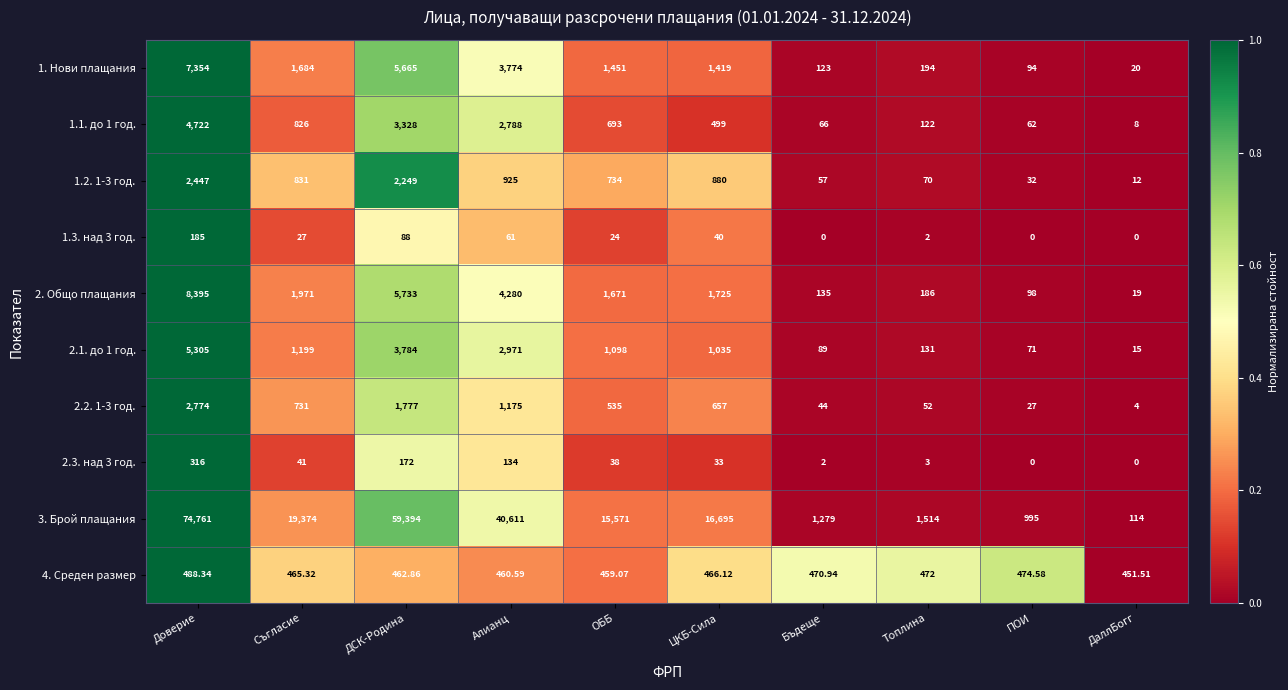

Which category has the lowest value in the 2.2. 1-3 год. series?

ДаллБогг